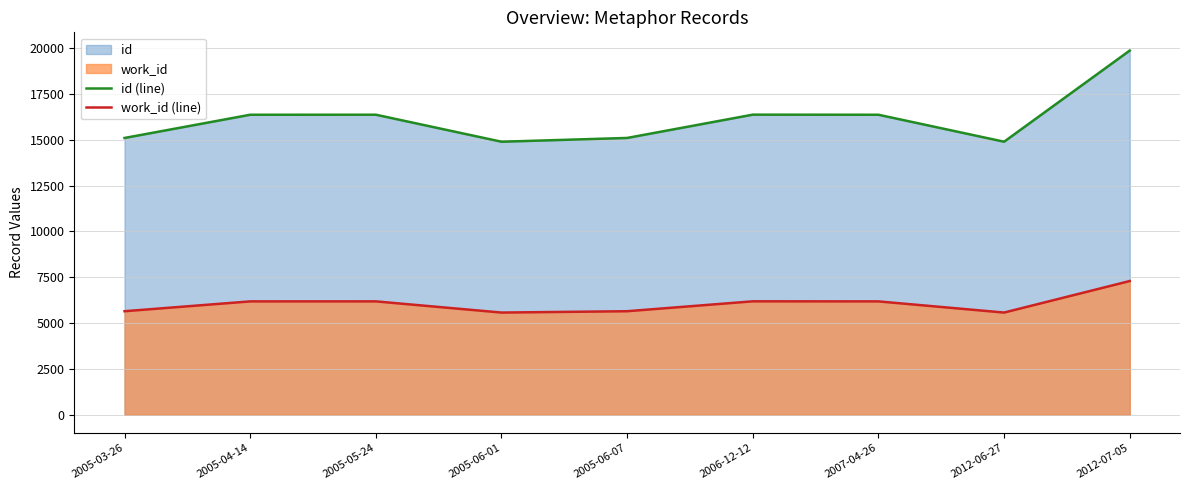

What is the difference between the highest and lowest values at 2005-03-26?

9447